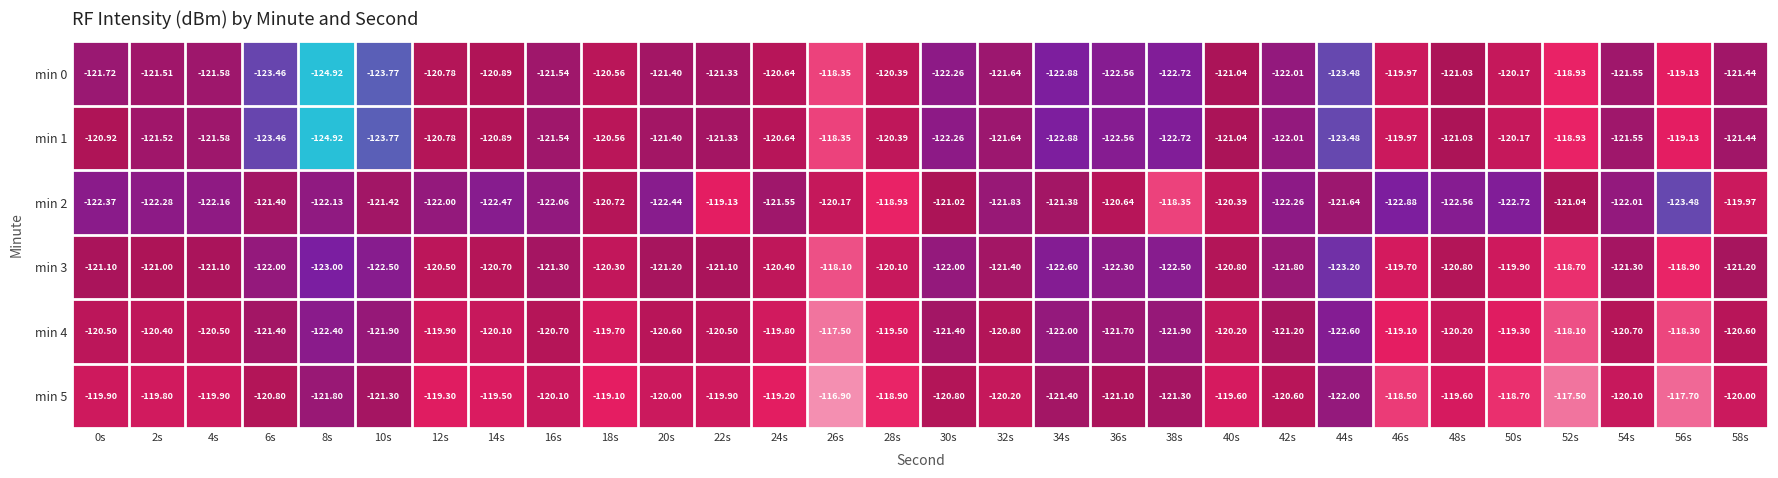

Is the value of min 0 at 44s greater than the value of min 4 at 28s?

No